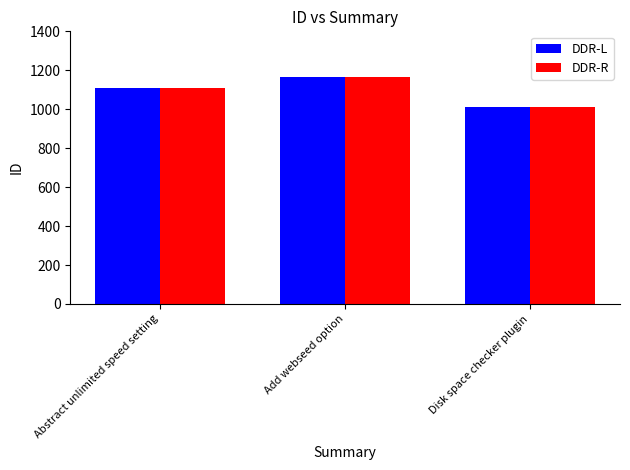

How many categories are shown in the chart?

3